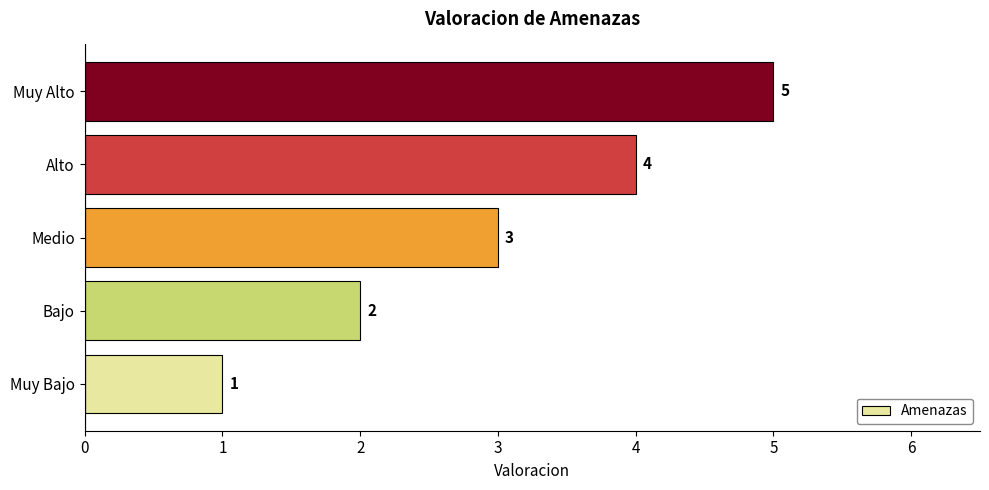

Which category has the highest value across all series?

Muy Alto